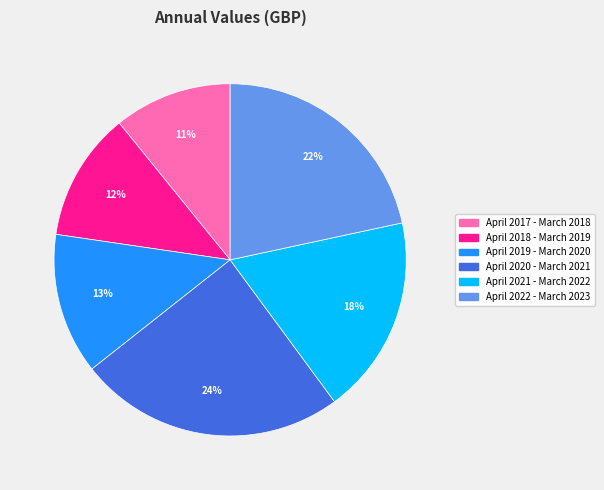

What percentage is the April 2017 - March 2018 slice, to the nearest percent?

11%